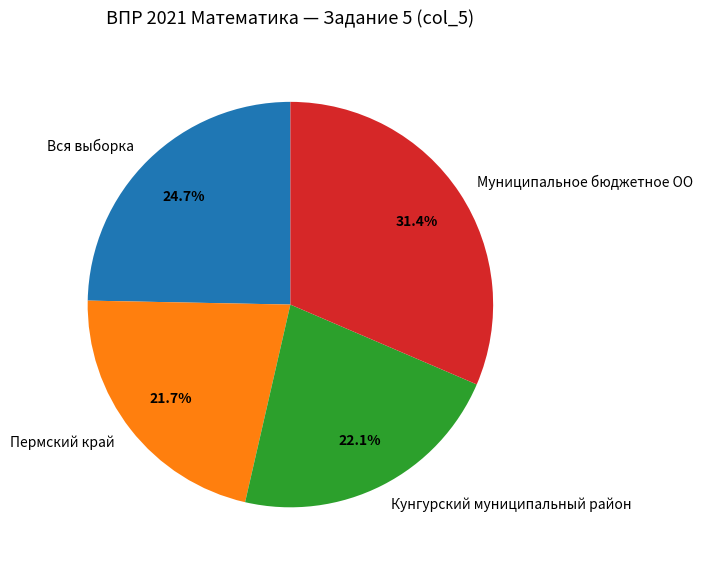

To the nearest percent, what is the difference between the largest and smallest slice percentages?

10%